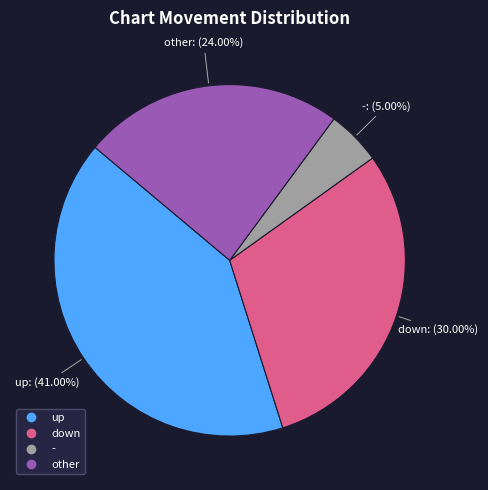

What percentage is the - slice, to the nearest percent?

5%